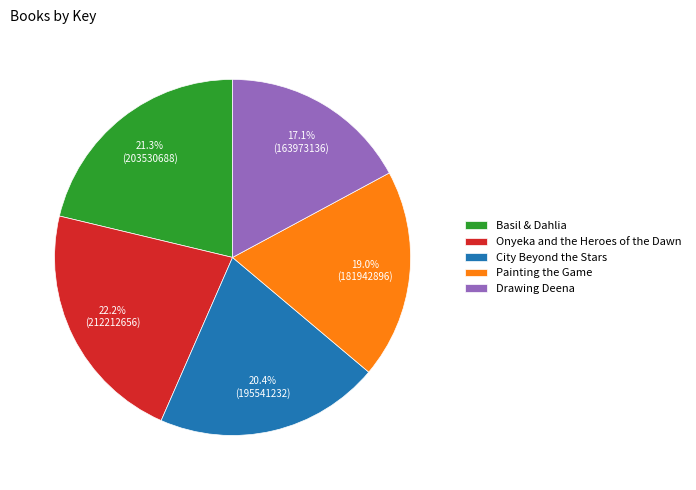

To the nearest percent, what percentage of the pie is Onyeka and the Heroes of the Dawn?

22%